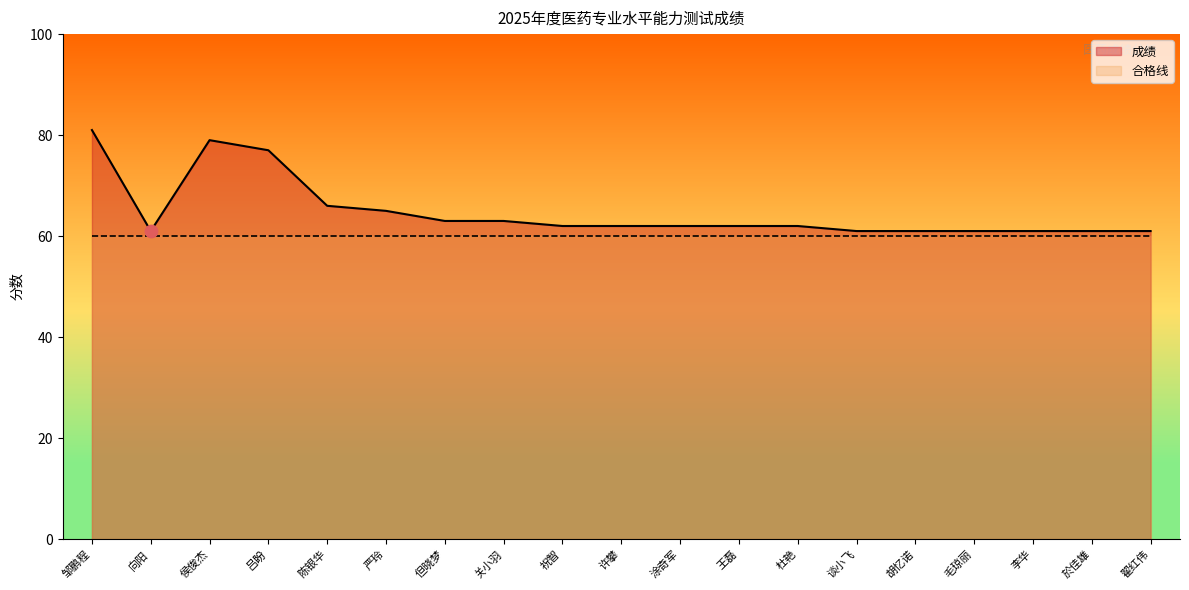

What is the ratio of the value at 祝智 to the value at 杜艳?

1.0